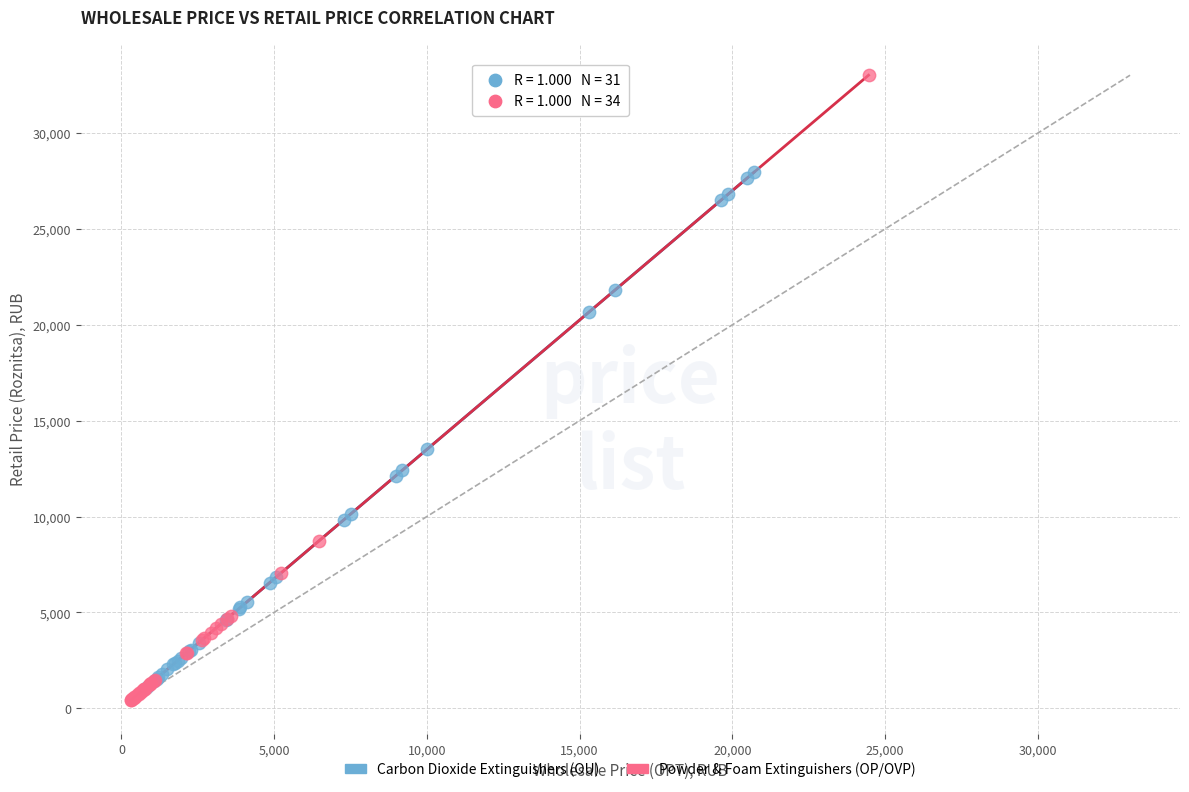

Which series has the largest Y range (max minus min)?

Powder & Foam Extinguishers (OP/OVP)